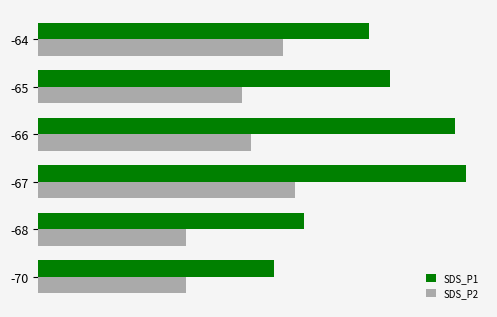

Which series has the largest range (max minus min)?

SDS_P1